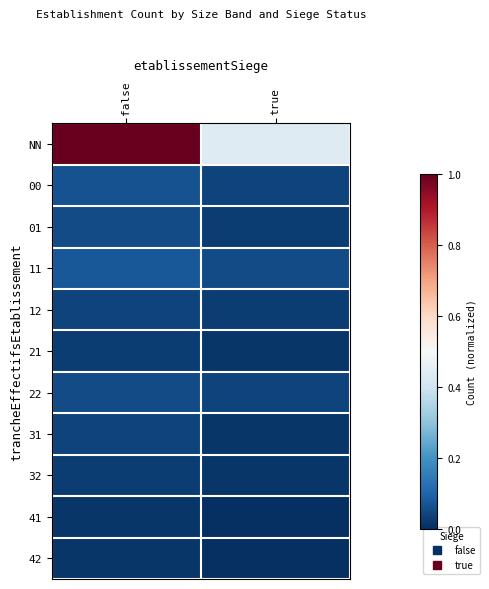

Between false and true, which is larger?

false